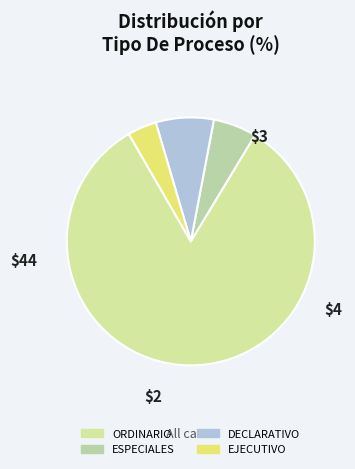

To the nearest percent, what percentage of the pie is EJECUTIVO?

4%